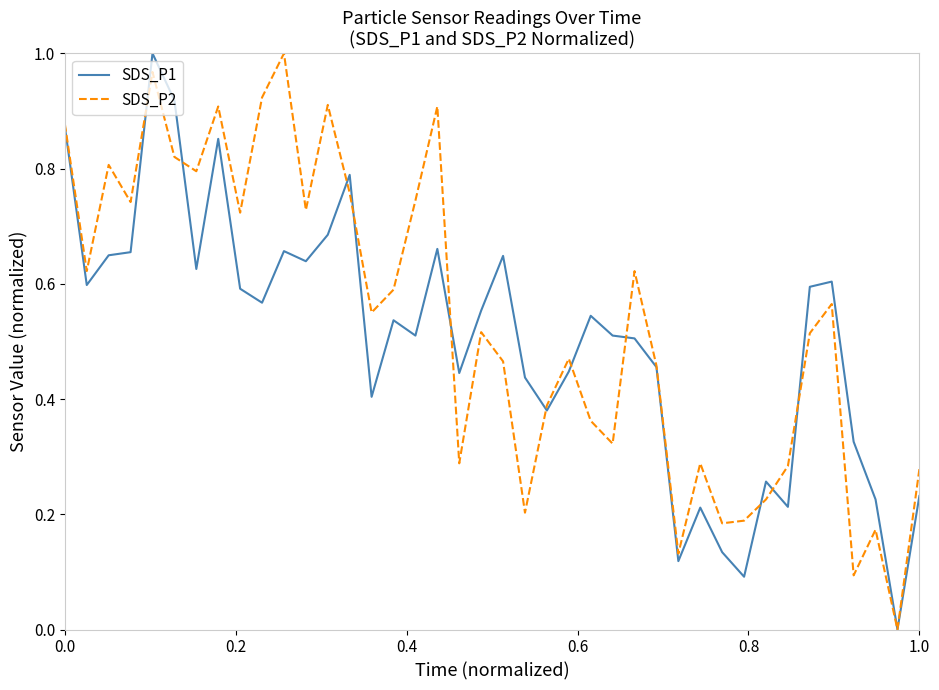

How many lines are shown in the chart?

2